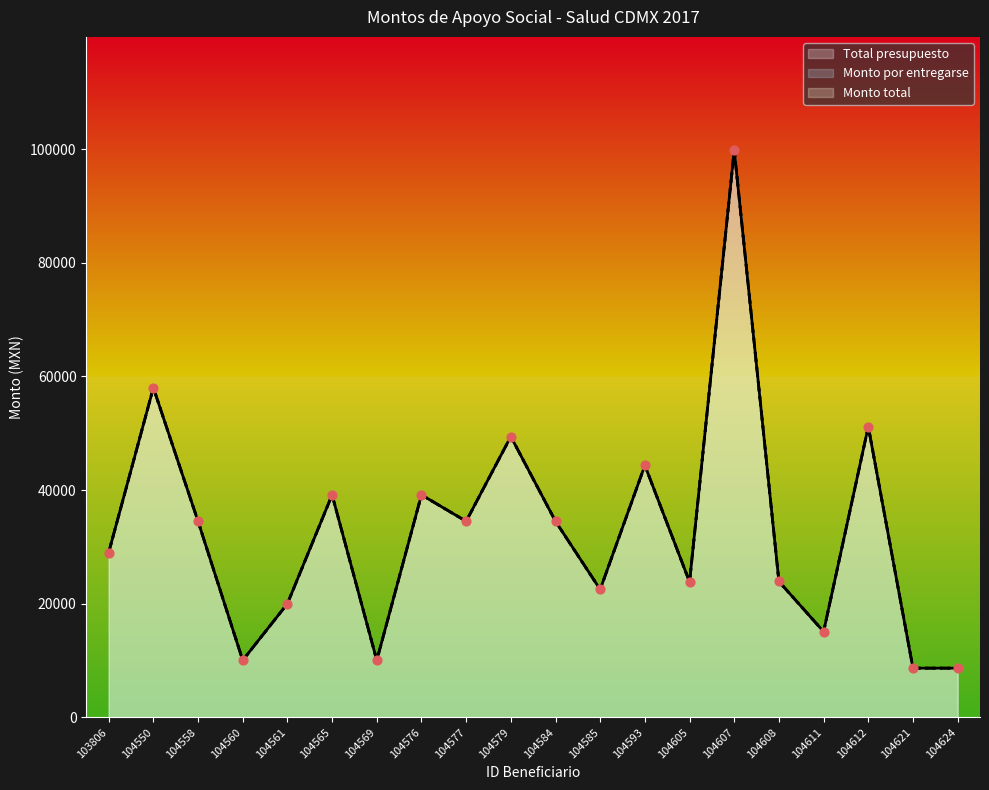

Which series has the widest spread of Y values?

Monto total